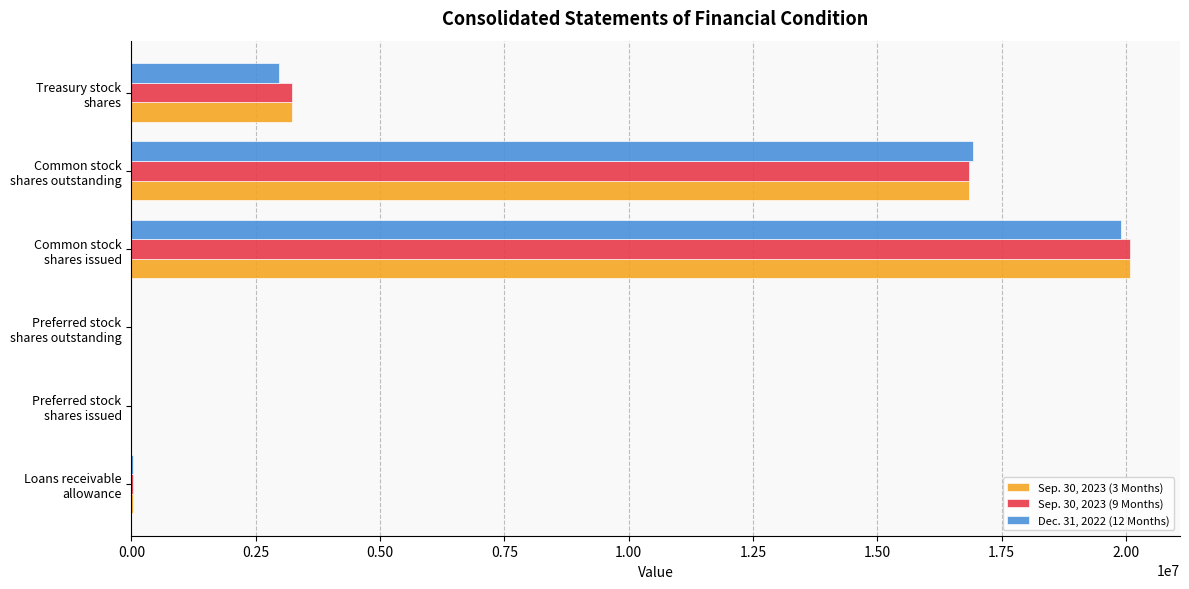

What is the maximum value shown in the chart?

20081977